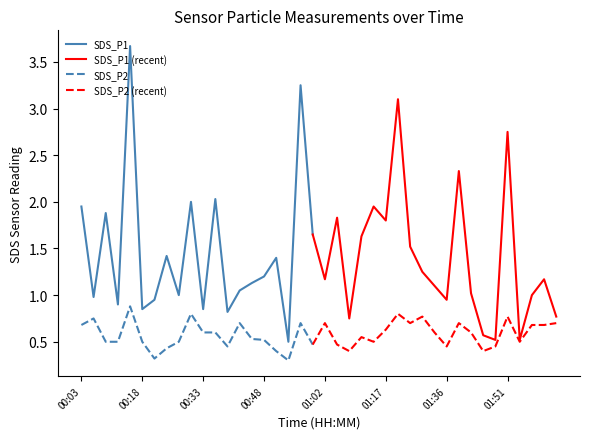

In SDS_P1, how many points are lower than both neighbors (excluding endpoints)?

7